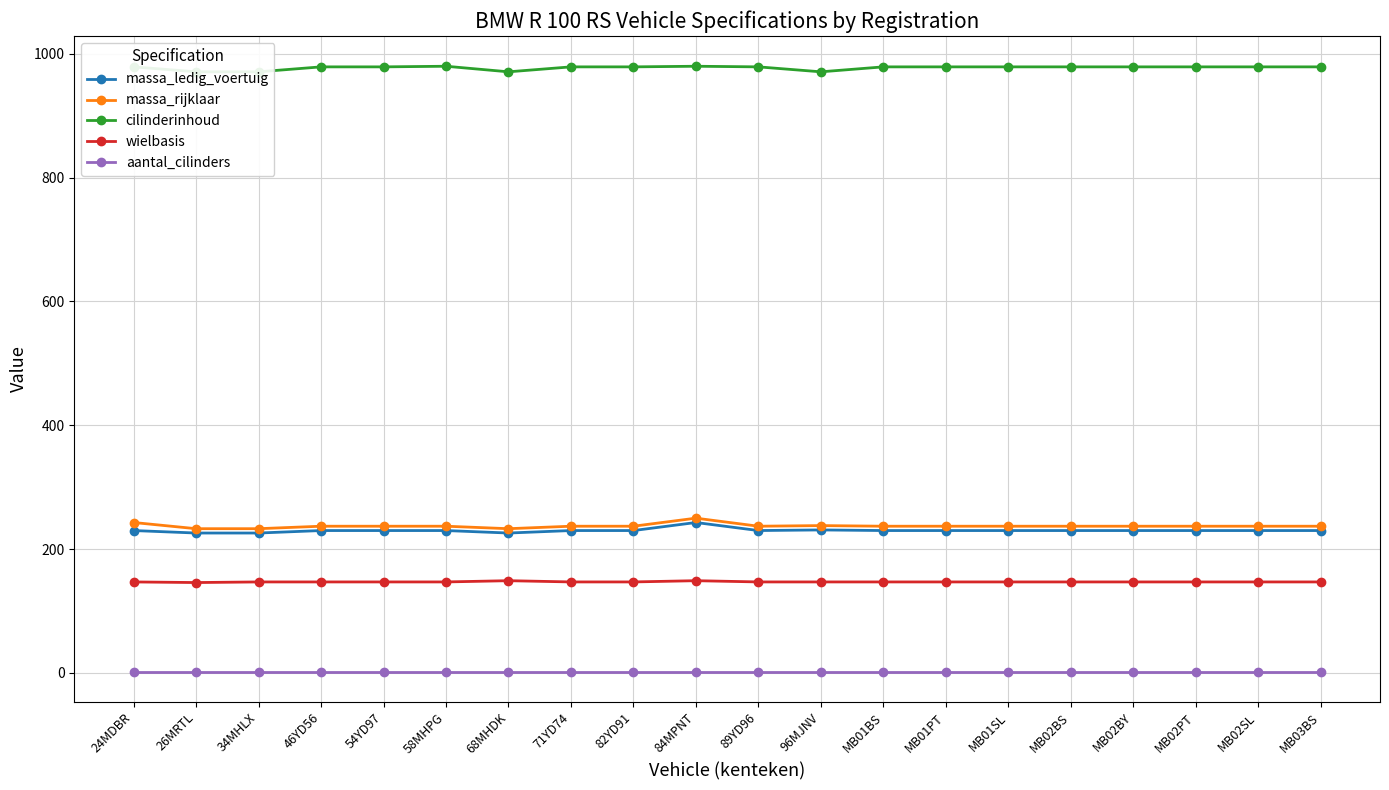

Which category has the highest value across all series?

58MHPG